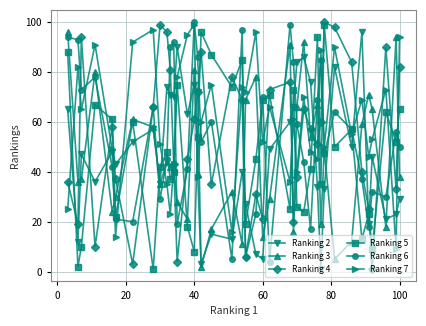

What is the sum of all Ranking 5 values?

1929